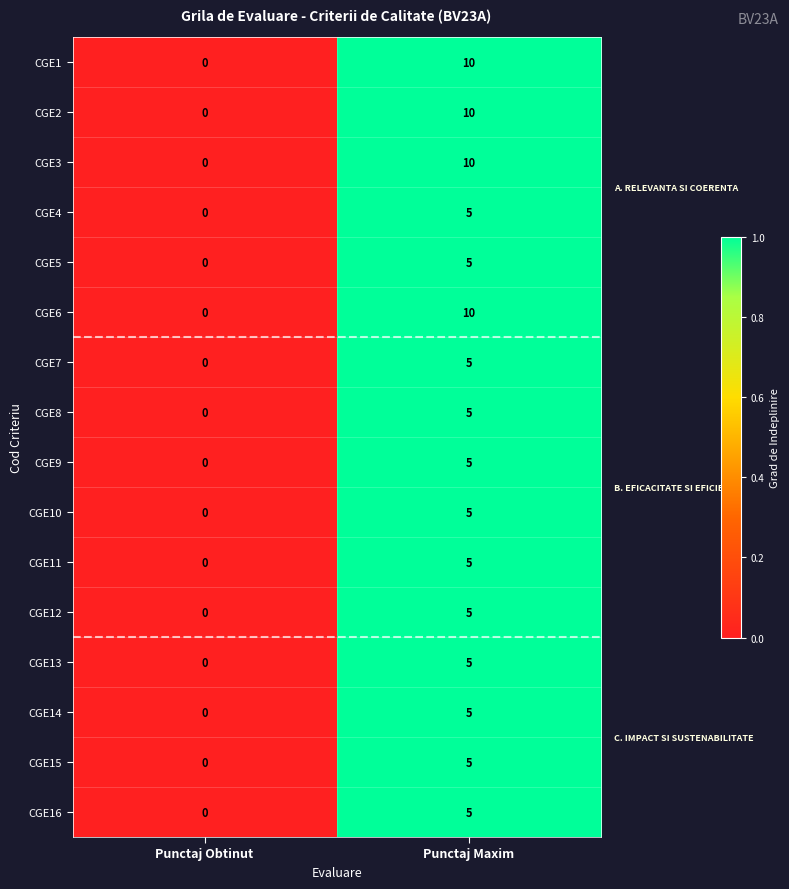

What is the total value across all series at Punctaj Maxim?

100